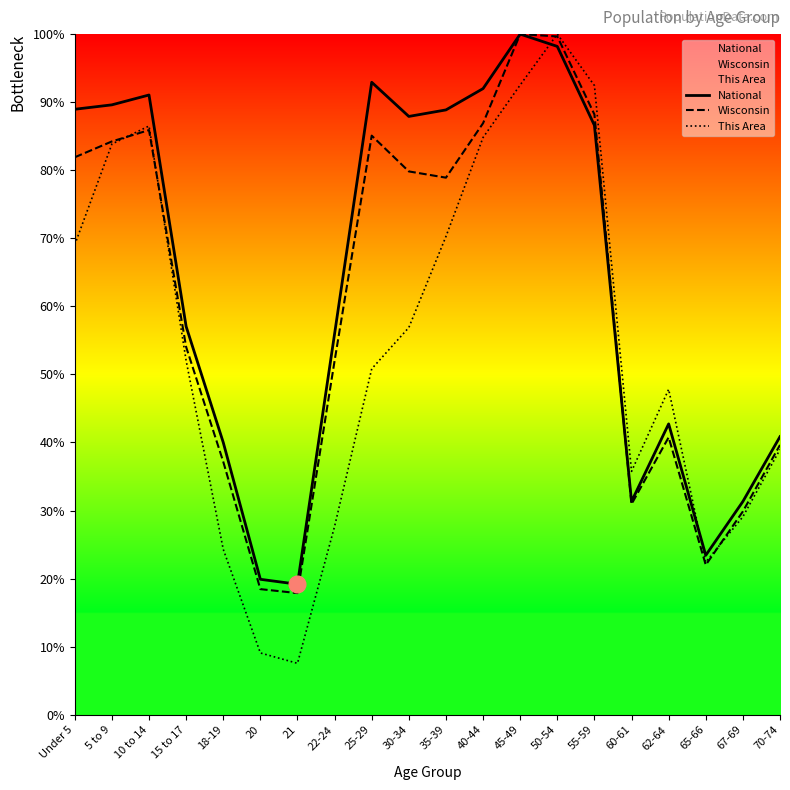

What are all the series names shown in the legend?

National, Wisconsin, This Area